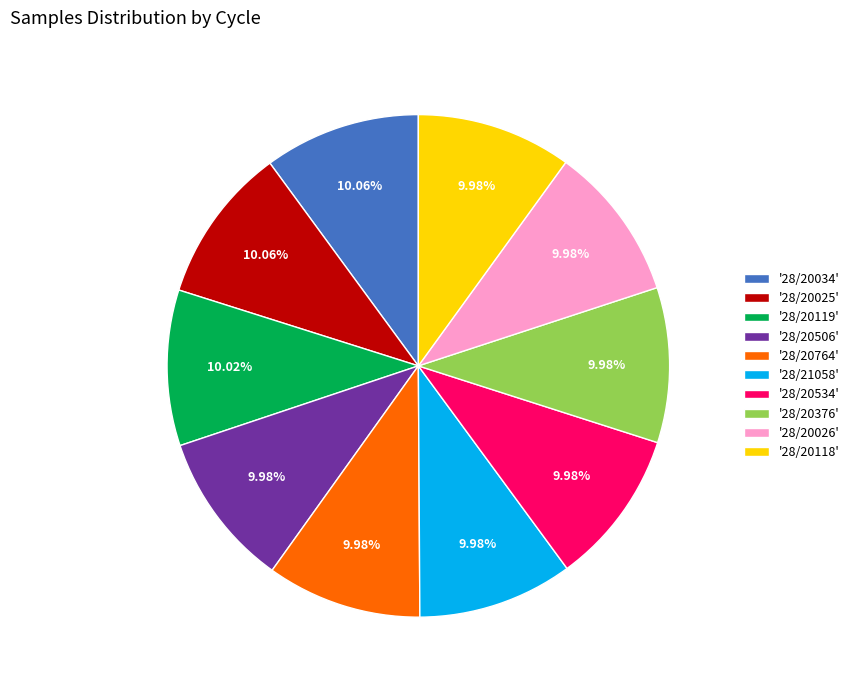

What is the ratio of the value at '28/20376' to the value at '28/20118'?

1.0